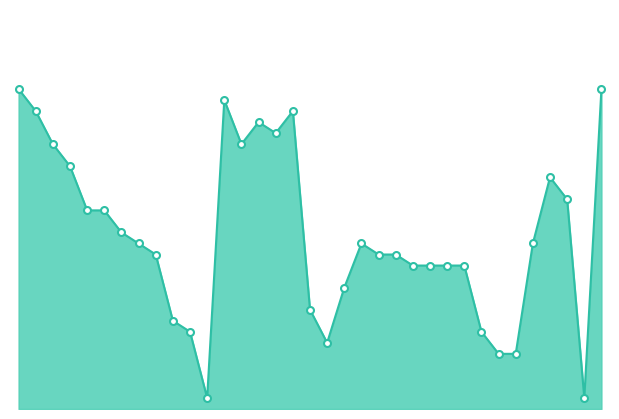

Does the chart have visible grid lines?

No